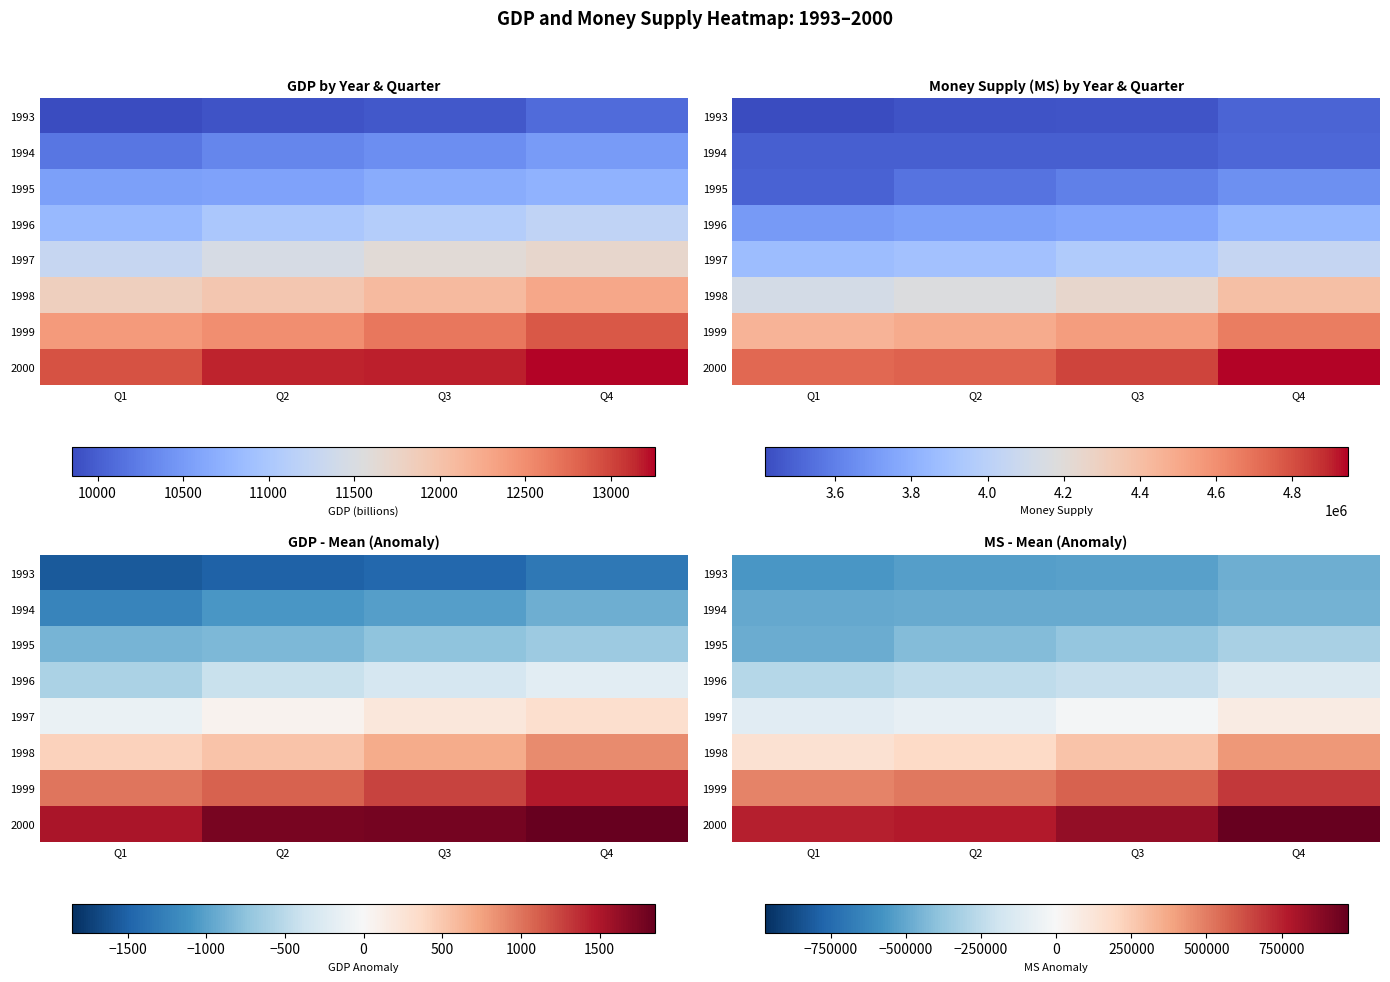

What is the total value across all series at Q3?

64900